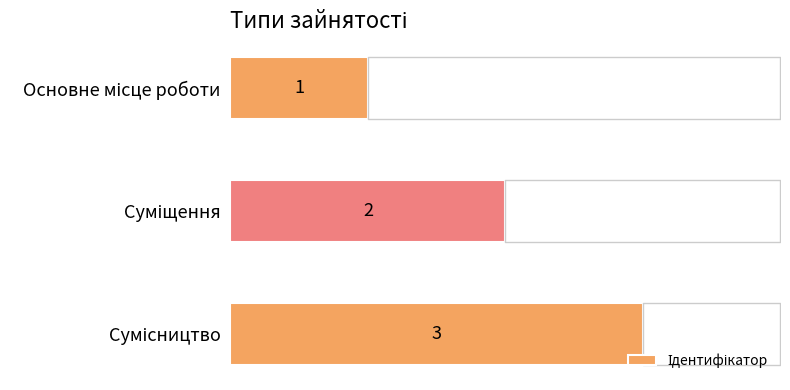

What is the difference between the maximum and minimum values?

2